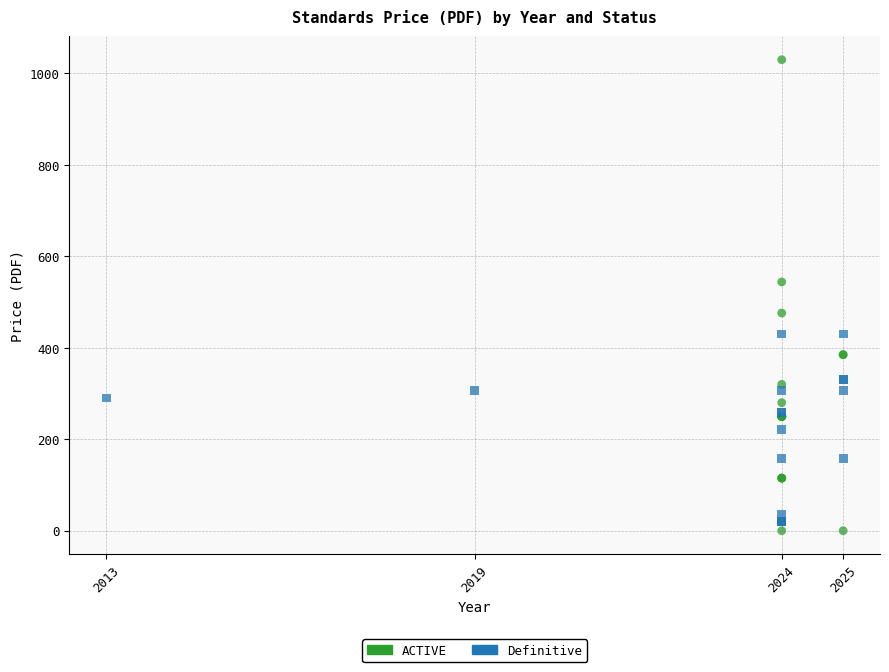

Which series has the largest Y range (max minus min)?

ACTIVE